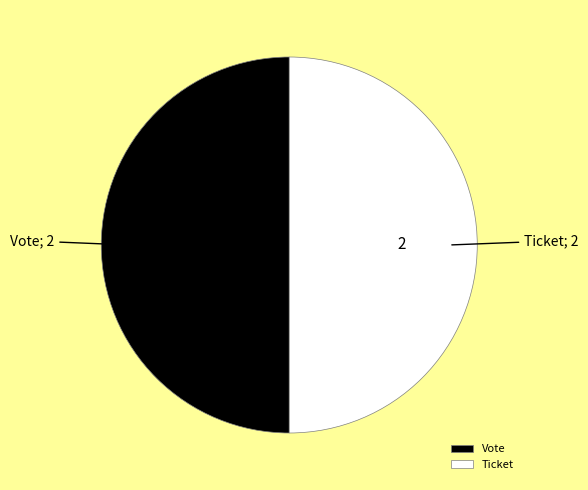

Do Vote and Ticket together represent more than half of the pie?

Yes